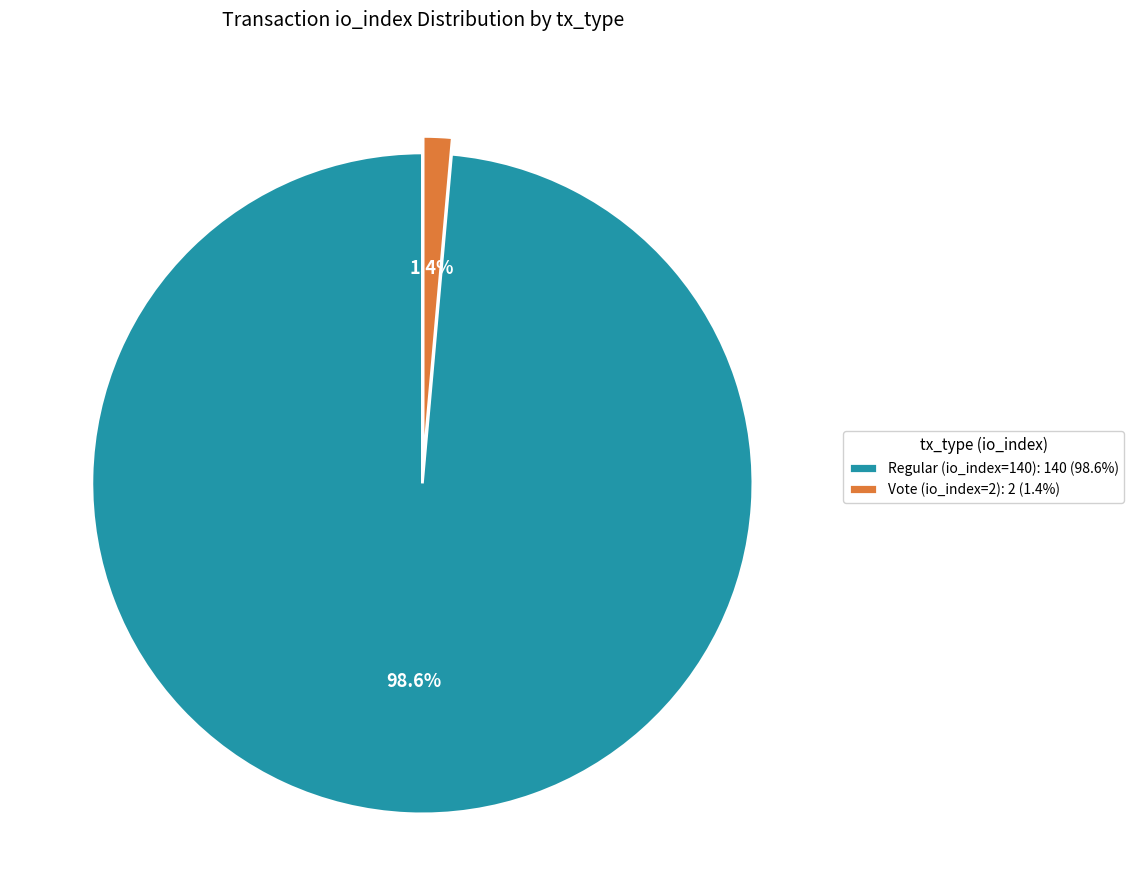

To the nearest percent, what is the combined percentage of Vote (io_index=2) and Regular (io_index=140)?

100%